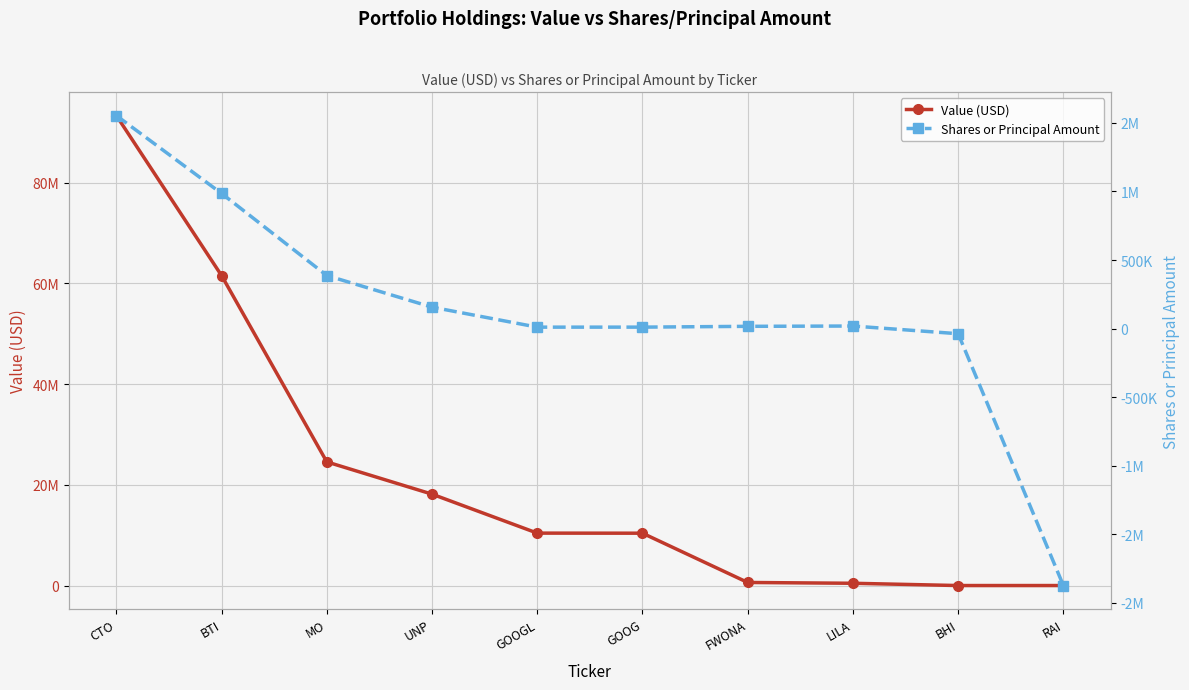

What position from the right is GOOG?

5